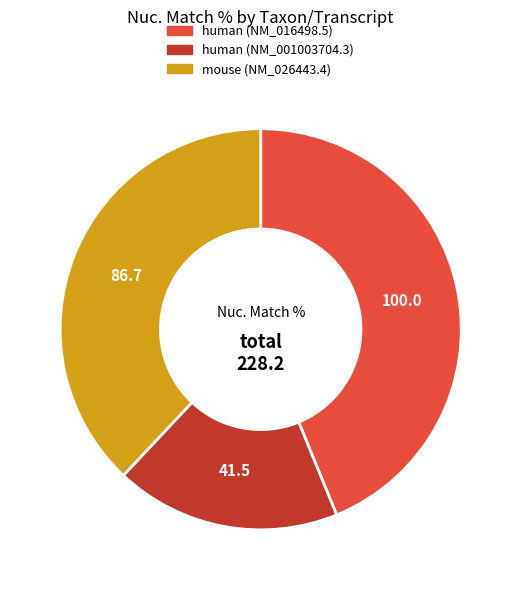

How many segments does this pie chart have?

3